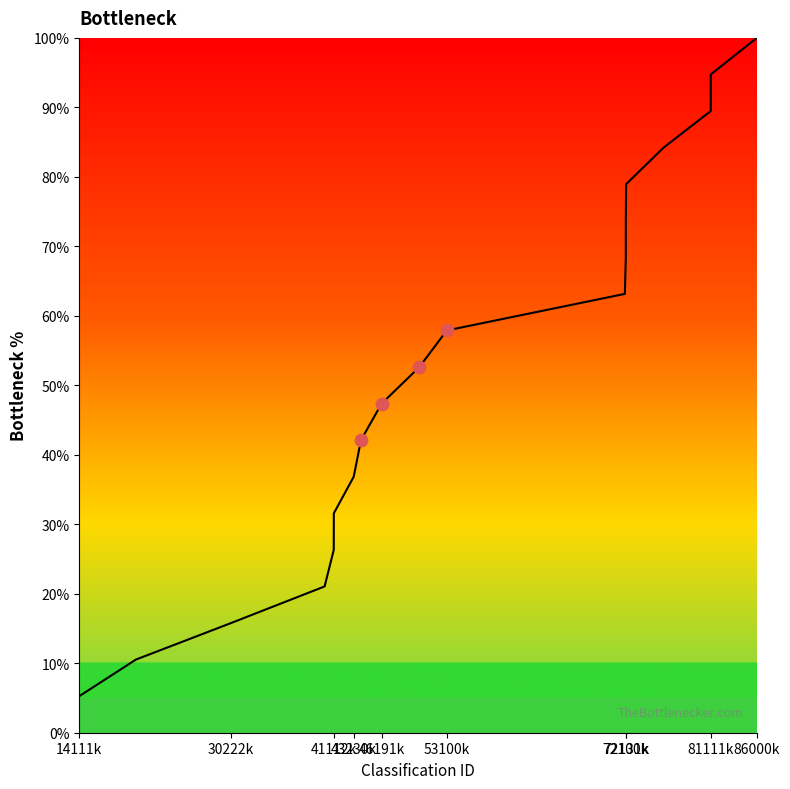

What is the difference between the maximum and minimum values?

94.7